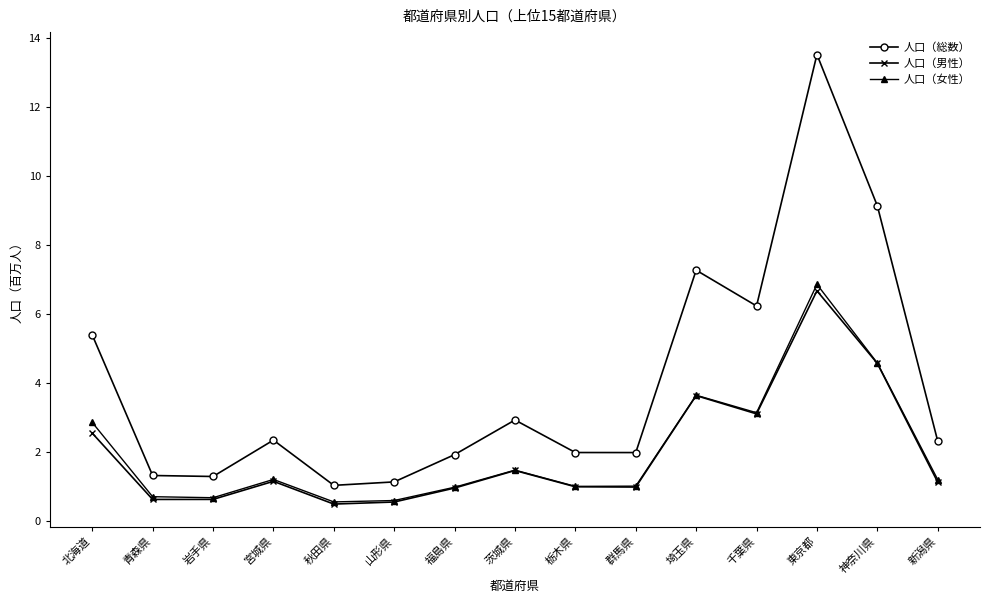

Is the value of 人口（女性） at 栃木県 greater than the value of 人口（総数） at 宮城県?

No